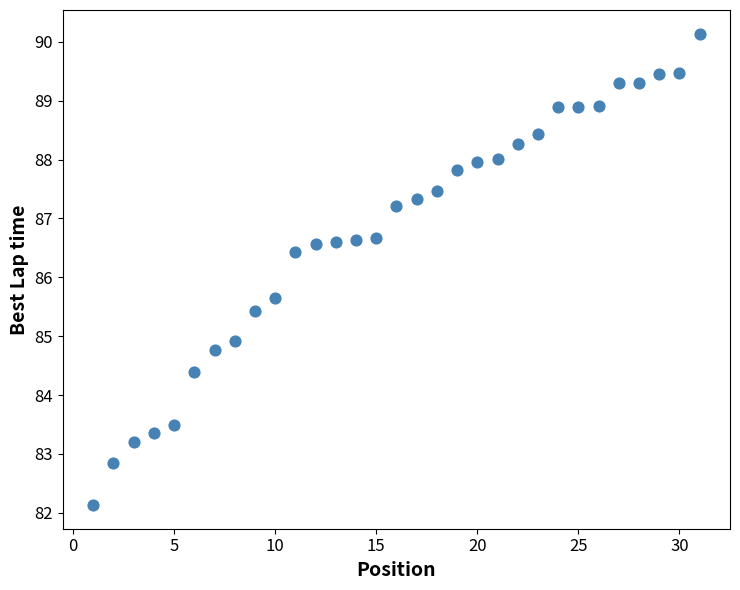

What is the range of X values (max minus min)?

30.0